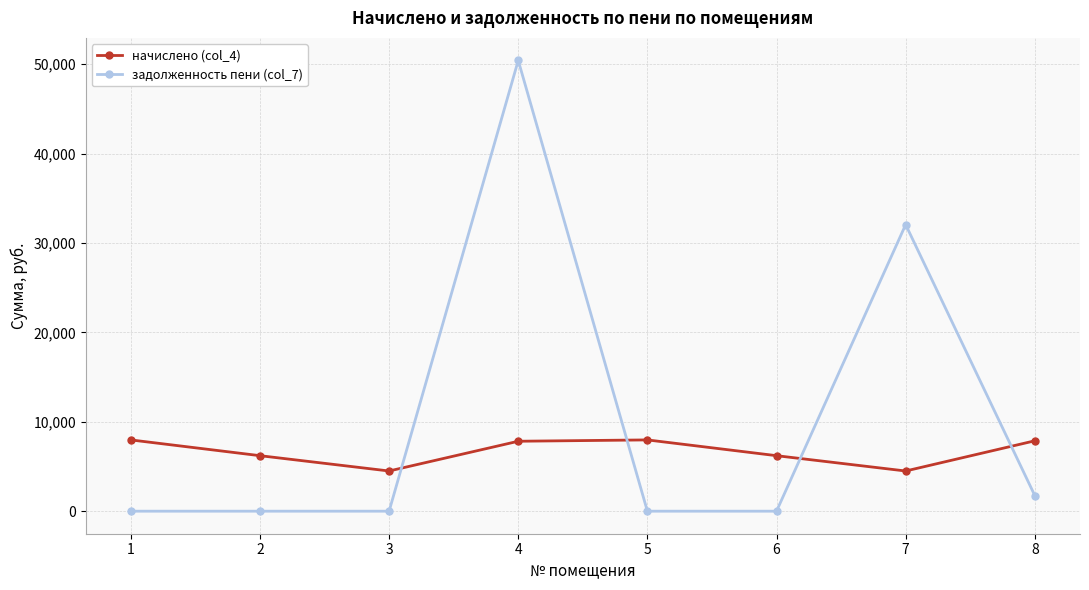

Rank the series at 5 from highest to lowest value.

начислено (col_4), задолженность пени (col_7)